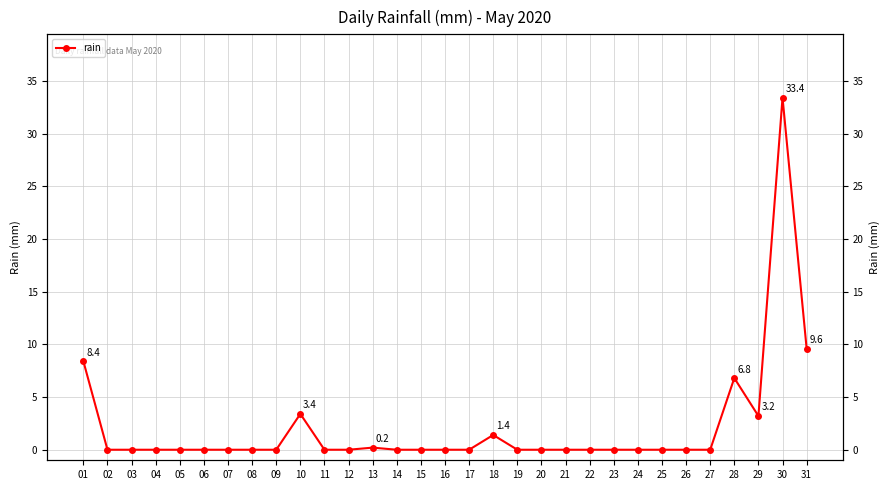

At which label is the value closest to 16?

31